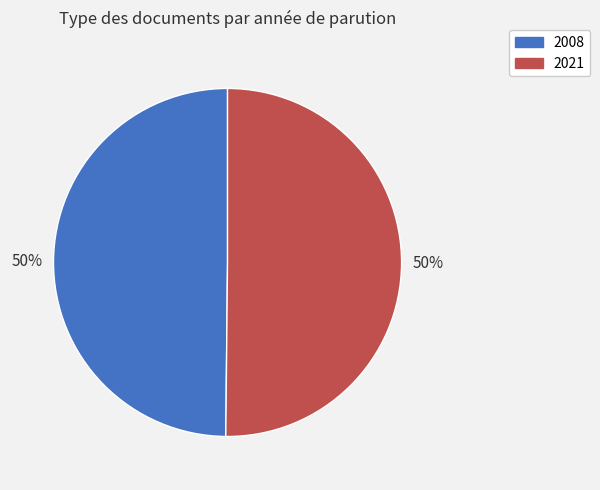

Approximately how many times larger is the value at 2021 compared to 2008?

1.0